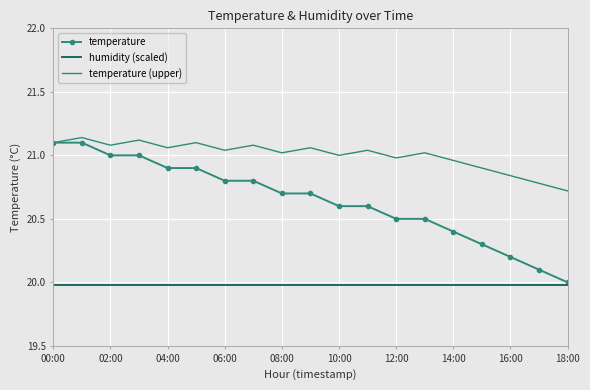

True or false: humidity (scaled) and temperature (upper) intersect in this chart.

False